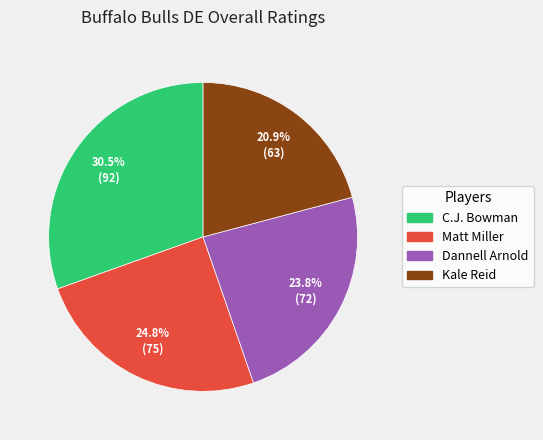

Which category has the smallest portion of the pie?

Kale Reid